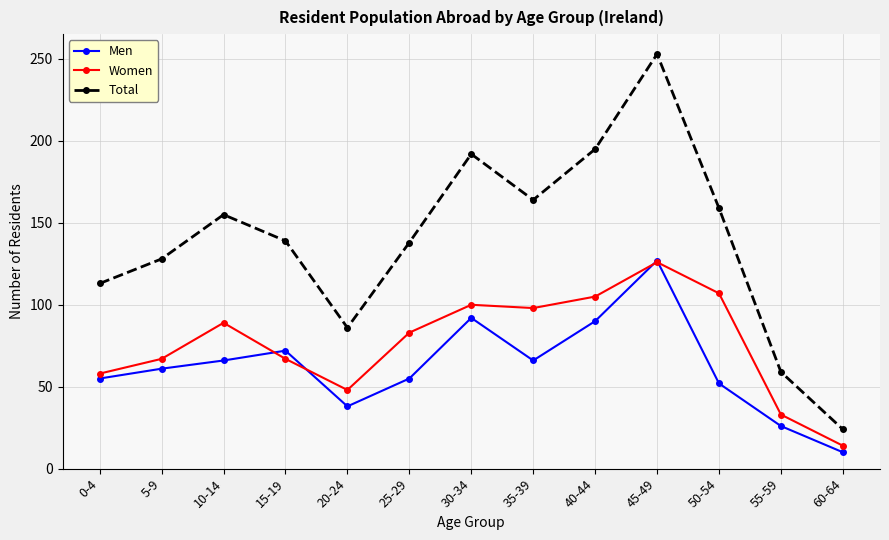

Which series has the largest range (max minus min)?

Total